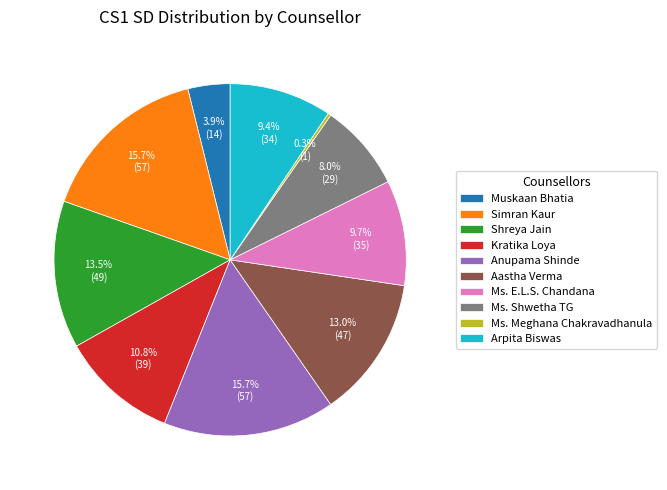

True or false: Kratika Loya accounts for 11% of the total.

True